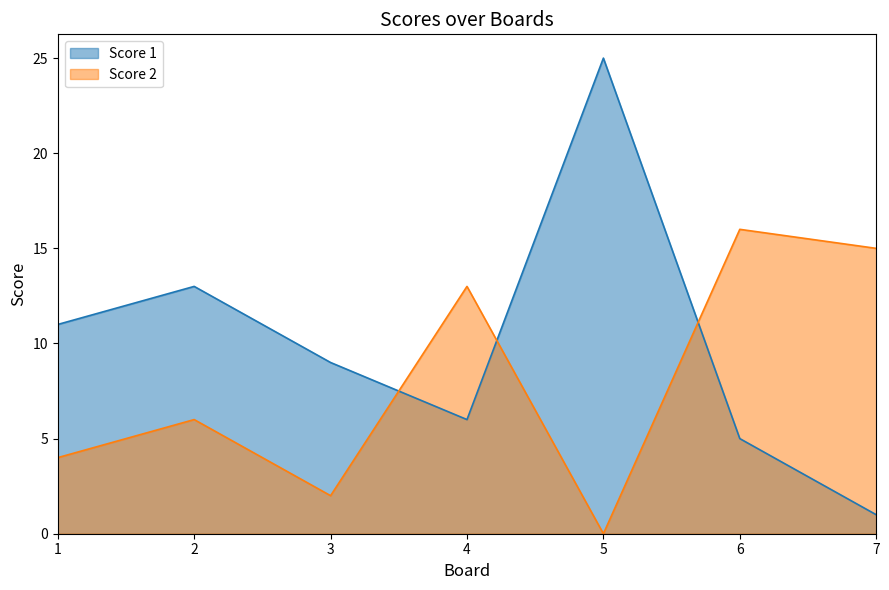

At which category does Score 1 reach its first local valley?

4